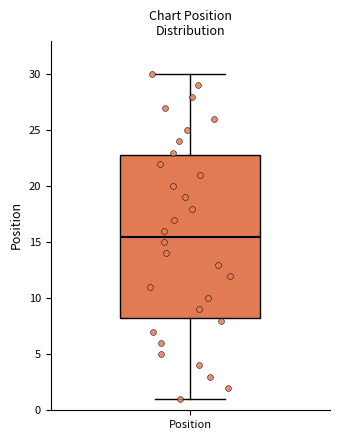

Where does the lower whisker of the box for Position end on the y-axis? The values are not printed on the chart, so give them approximately, as read against the axis.

1.0